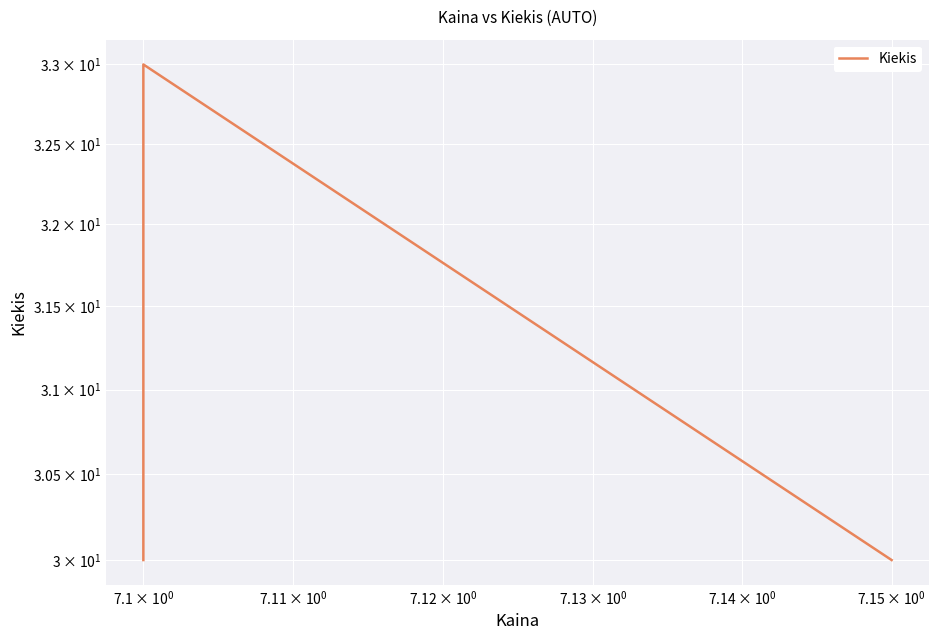

What is the greatest value displayed?

33